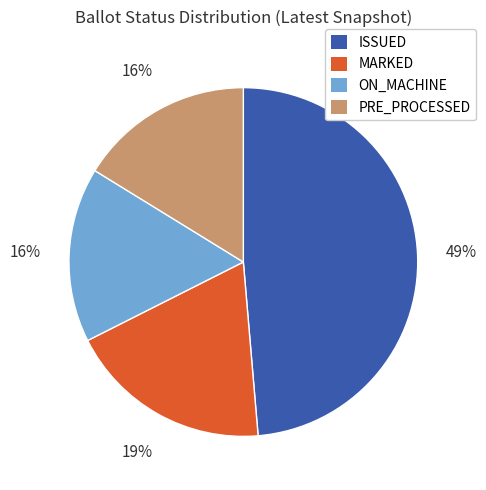

Which slice is the largest?

ISSUED